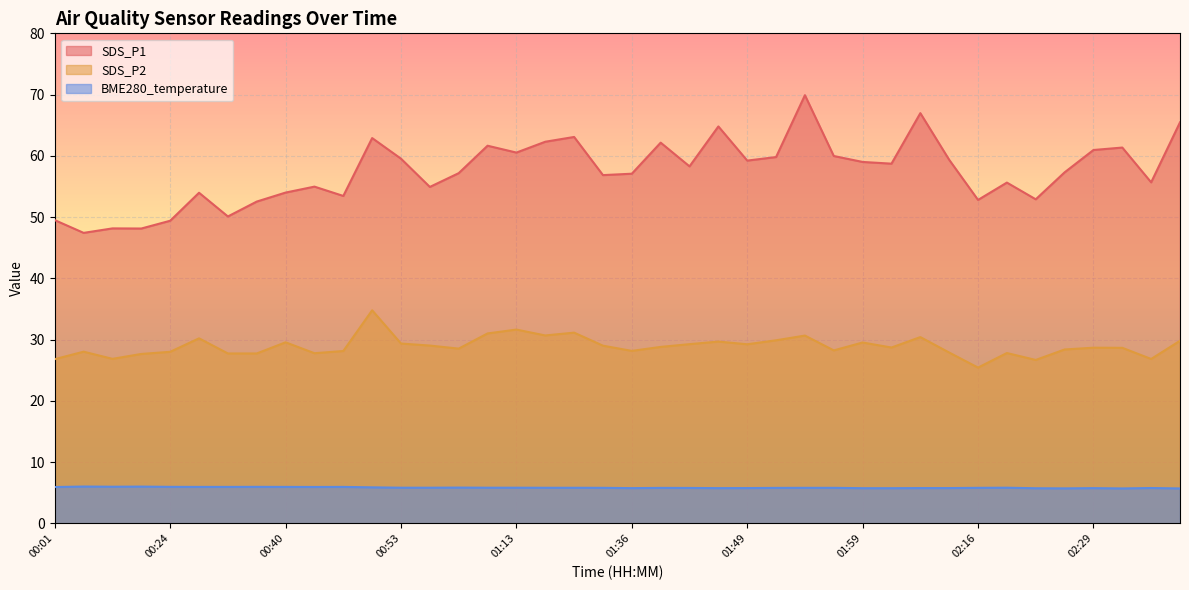

Which has a higher value, 01:31 or 02:31?

02:31